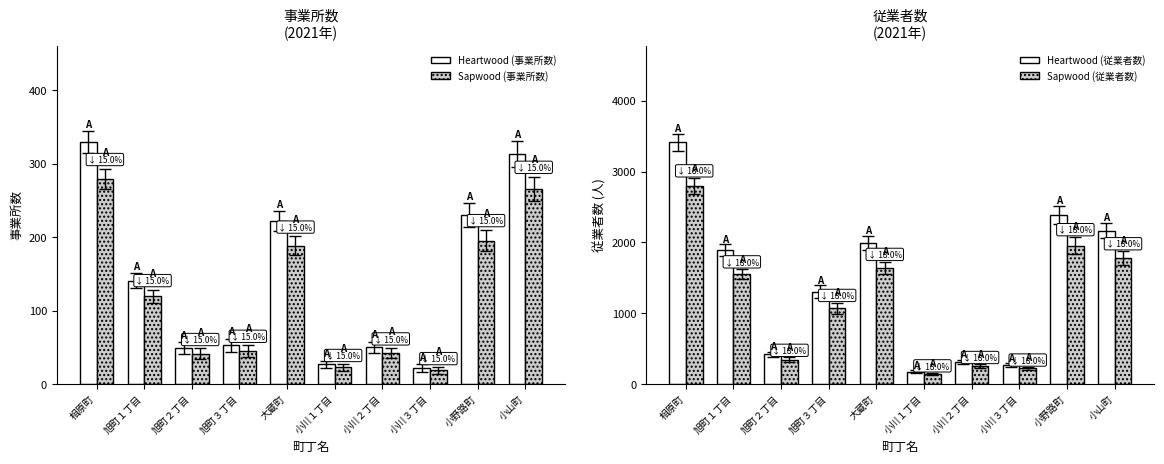

What is the average value of the 事業所数 (Heartwood) series?

143.6